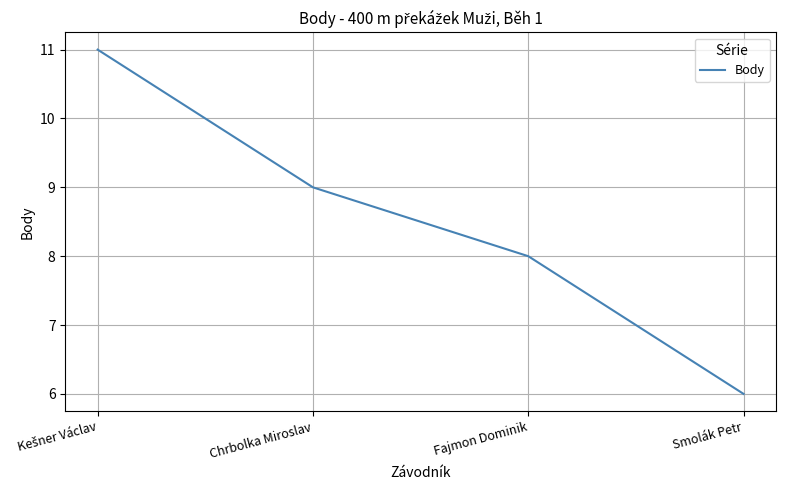

True or false: there are more than 1 points higher than both neighbors.

False